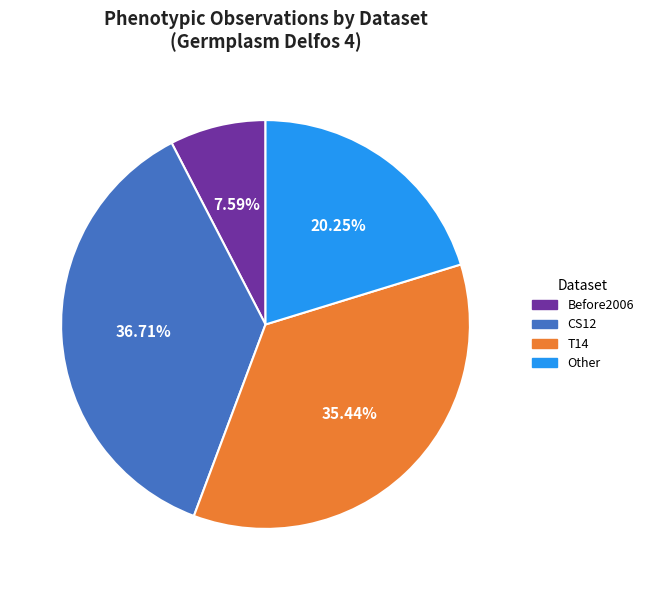

How many slices are in this pie chart?

4